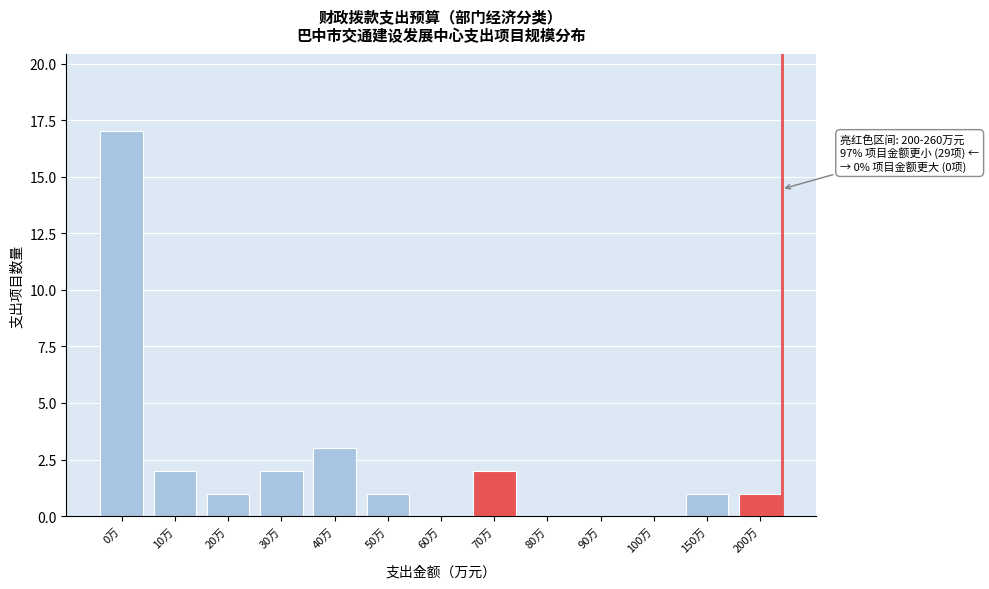

Reading left to right, list all the values displayed in this chart.

0万=17	10万=2	20万=1	30万=2	40万=3	50万=1	60万=0	70万=2	80万=0	90万=0	100万=0	150万=1	200万=1